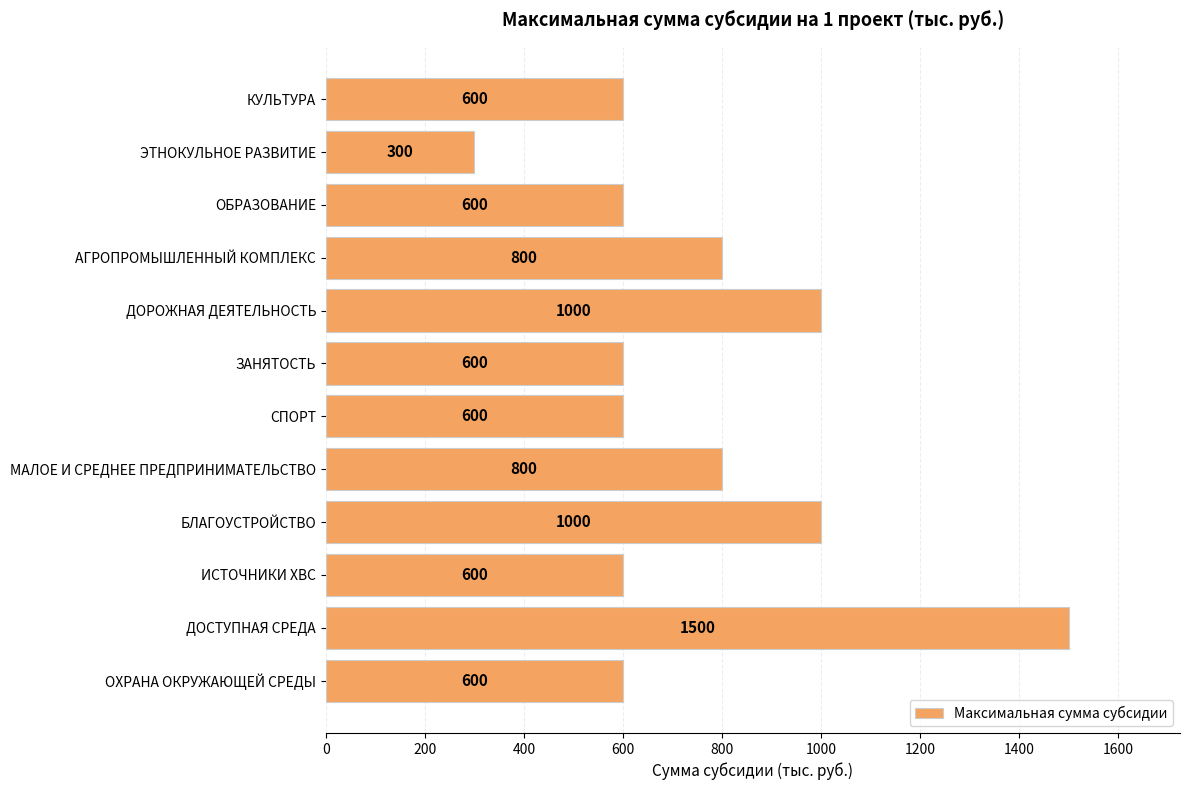

Approximately how many times larger is the value at ЭТНОКУЛЬНОЕ РАЗВИТИЕ compared to ОХРАНА ОКРУЖАЮЩЕЙ СРЕДЫ?

0.5